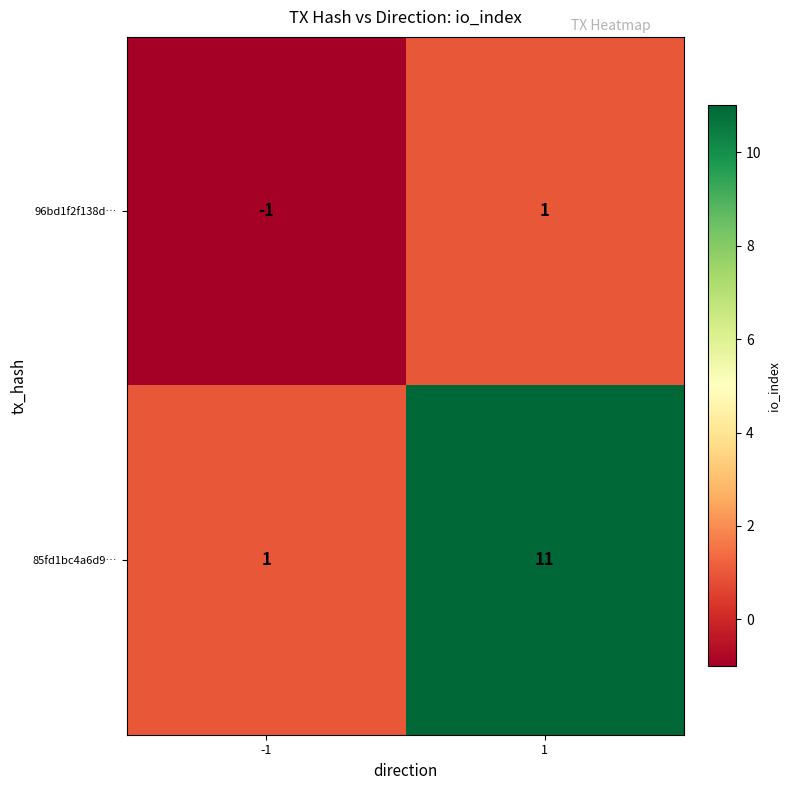

Which series changed the most between -1 and 1?

85fd1bc4a6d9…